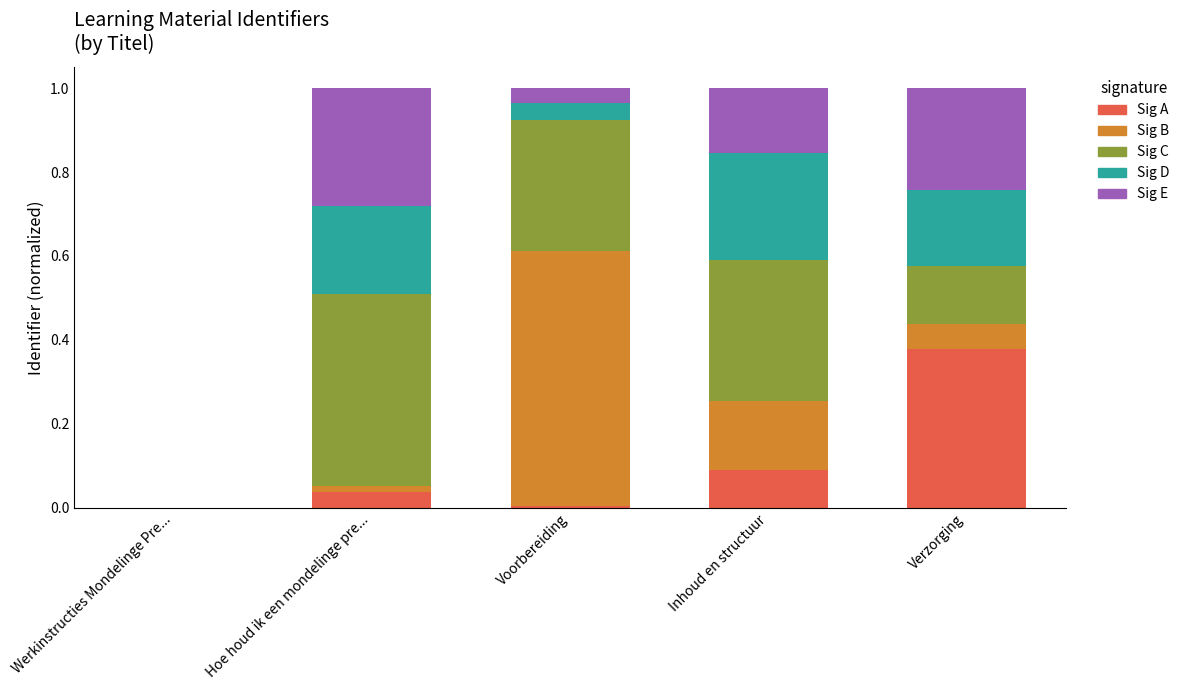

At which label does Sig A reach its peak?

Verzorging